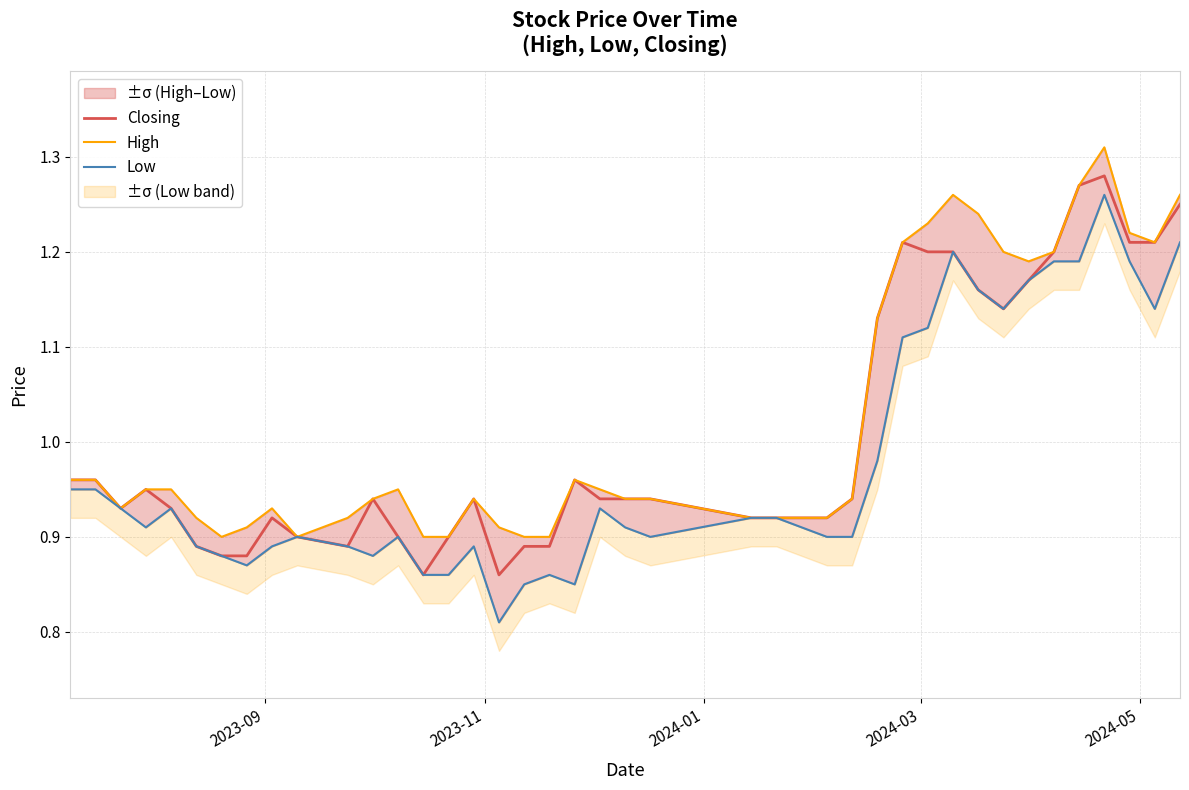

What is the minimum value shown in the chart?

0.8